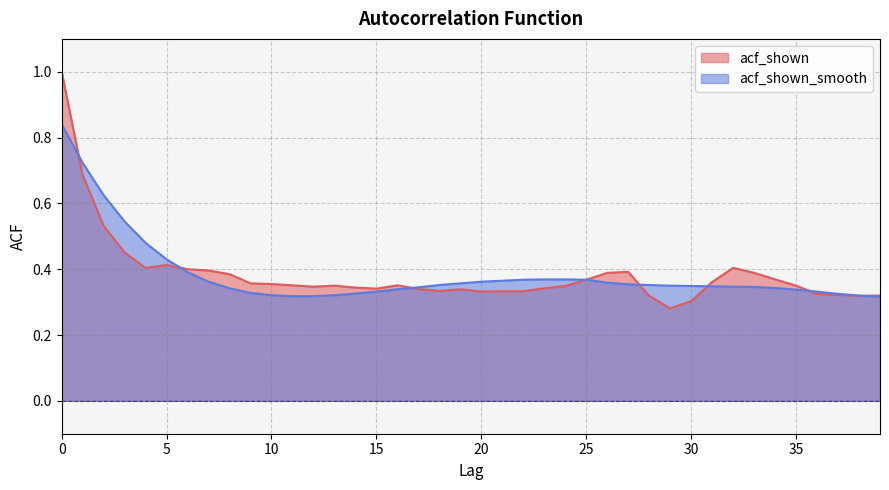

Which series ends up on top after the final intersection of acf_shown_smooth and acf_shown?

acf_shown